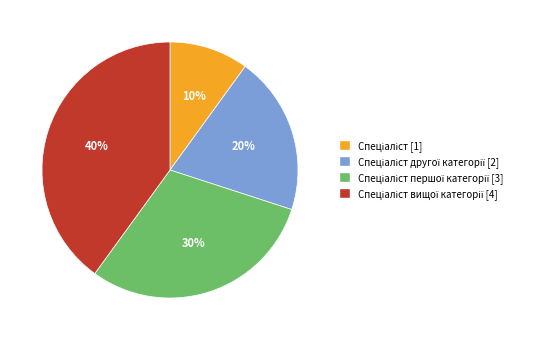

To the nearest percent, what is the difference between the largest and smallest slice percentages?

30%